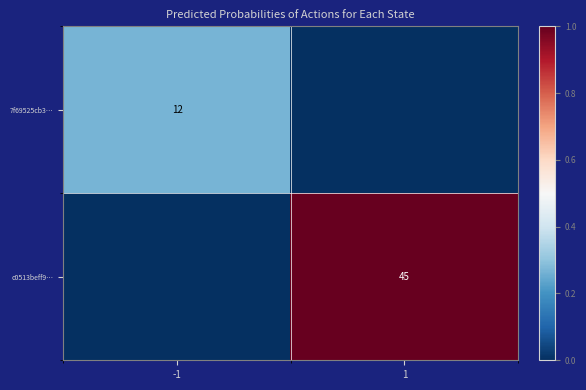

What is the difference between the highest and lowest values at 1?

1.0